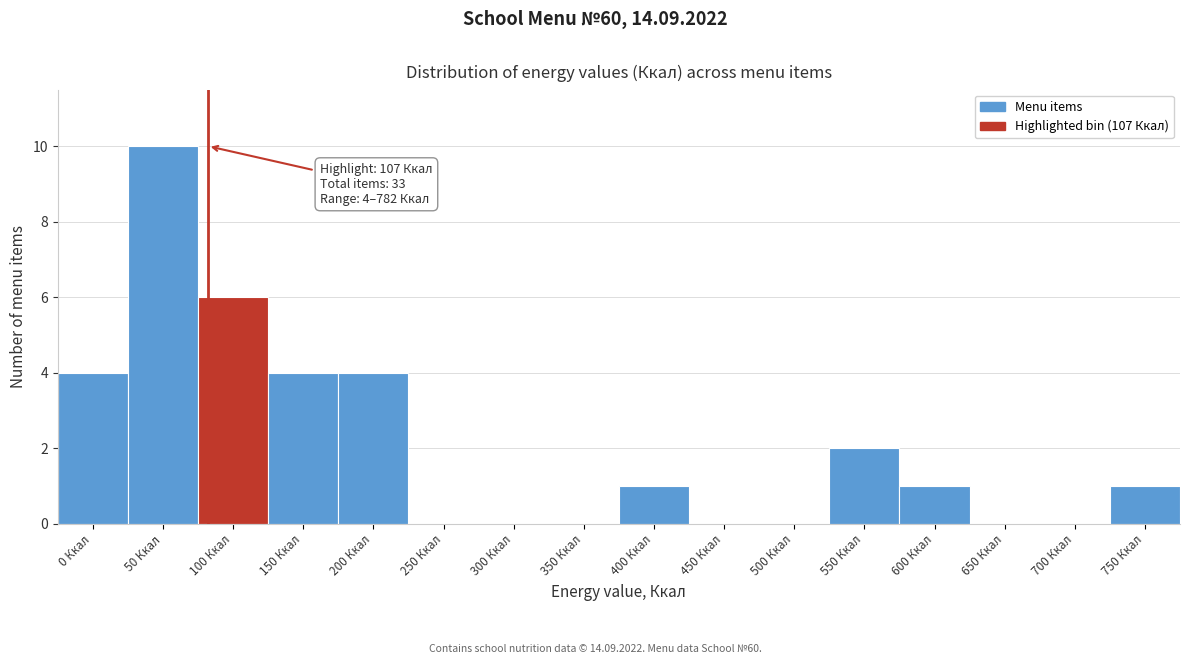

Reading right to left, extract all data points from this chart.

750 Ккал=1	700 Ккал=0	650 Ккал=0	600 Ккал=1	550 Ккал=2	500 Ккал=0	450 Ккал=0	400 Ккал=1	350 Ккал=0	300 Ккал=0	250 Ккал=0	200 Ккал=4	150 Ккал=4	100 Ккал=6	50 Ккал=10	0 Ккал=4